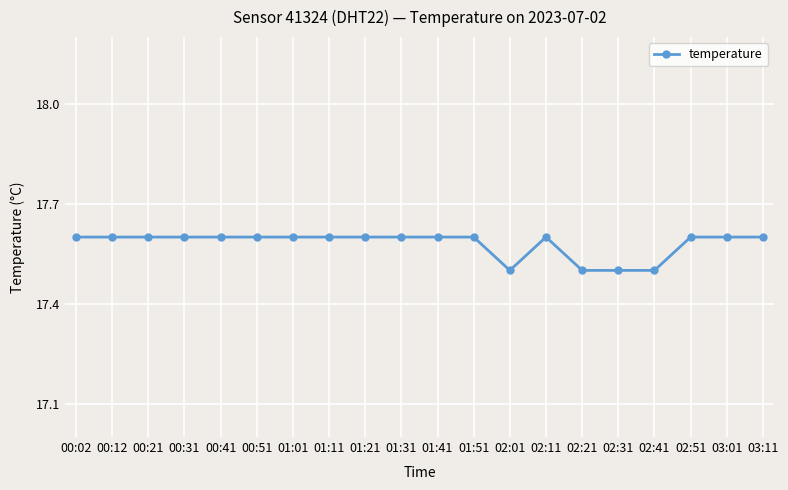

True or false: there are more than 0 points higher than both neighbors.

True